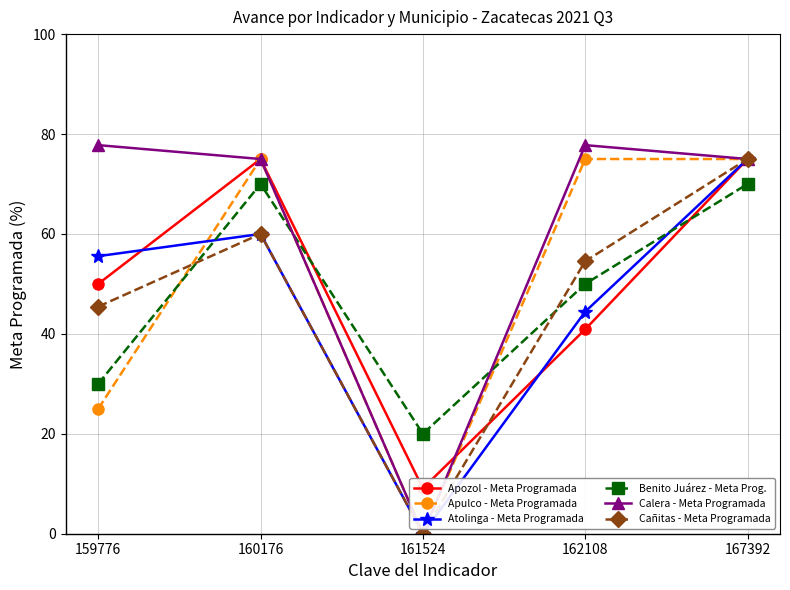

Which series has the largest total across all categories?

Calera - Meta Programada